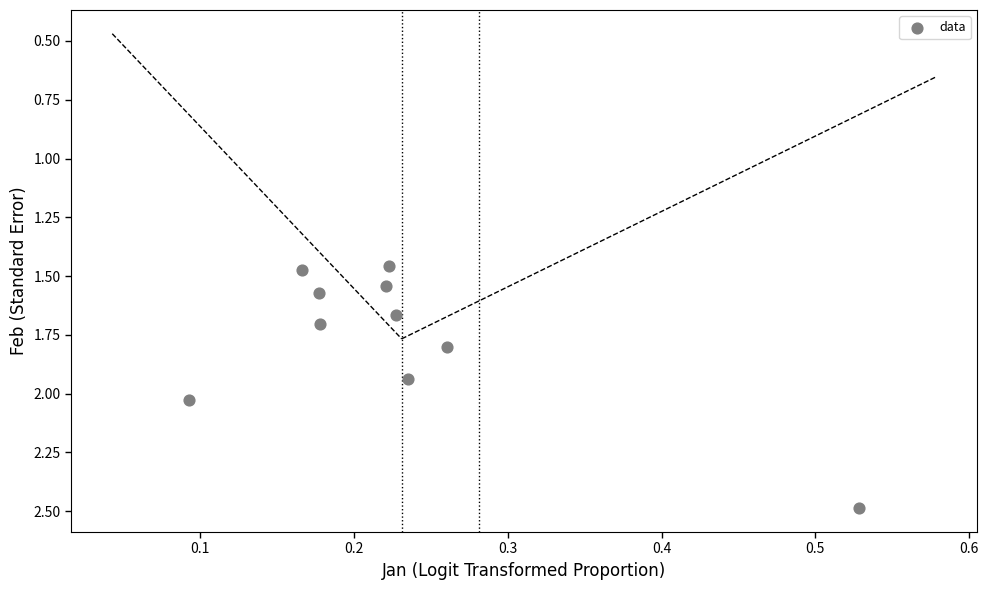

What is the average Y value?

1.8